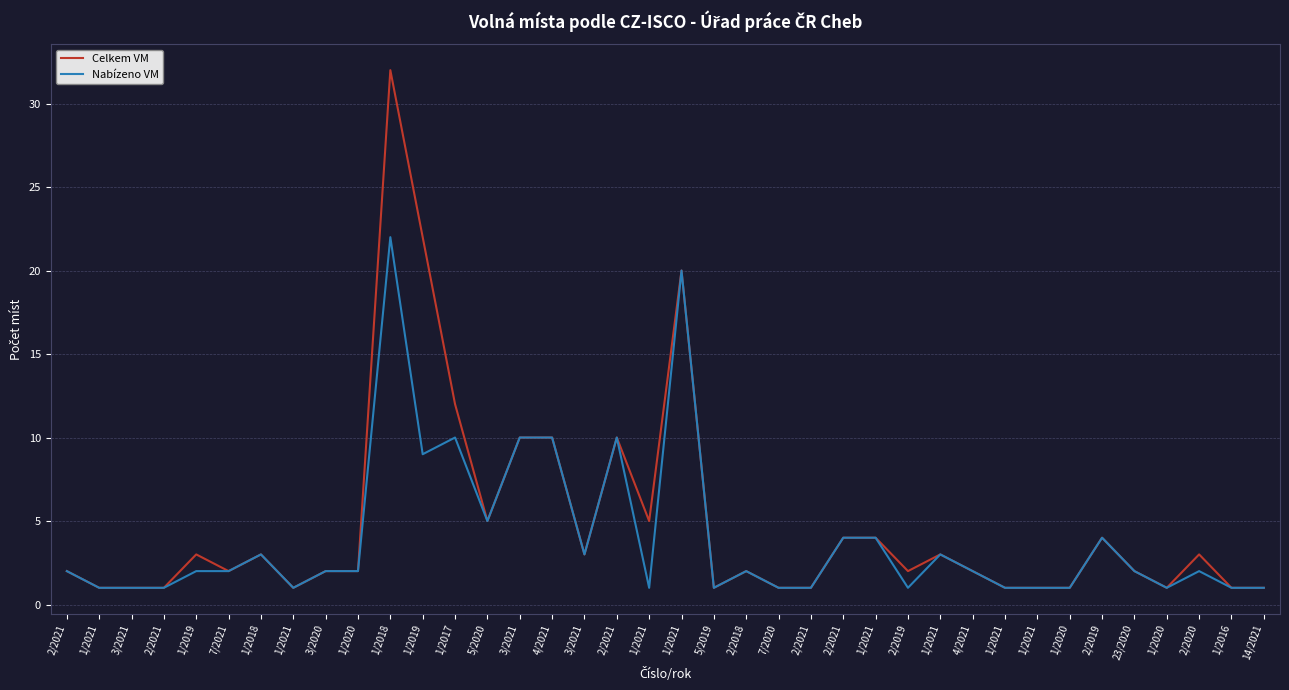

What is the total value across all series at 1/2020?

4